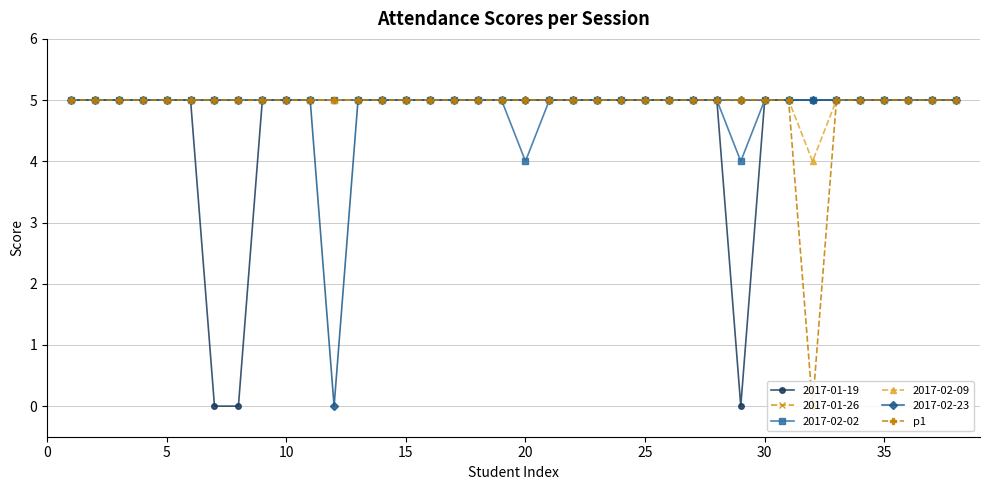

What is the maximum value shown in the chart?

5